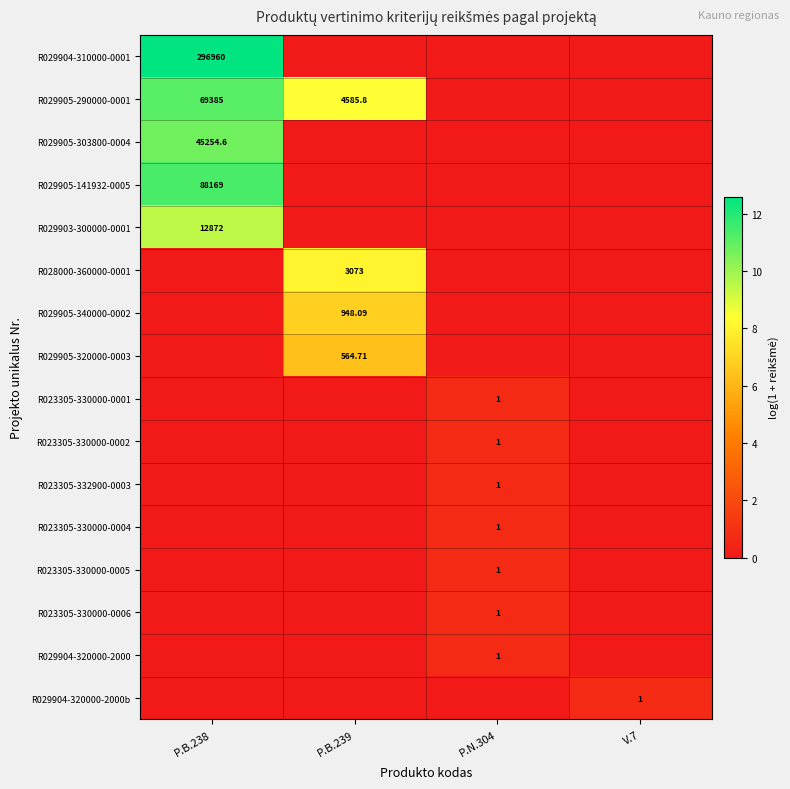

The R023305-330000-0001 series shows 0.0 at P.B.238. True or false?

True